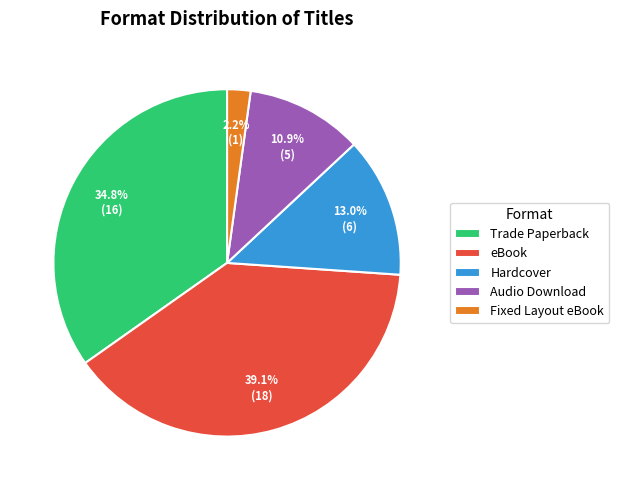

Which has a higher value, Hardcover or Audio Download?

Hardcover